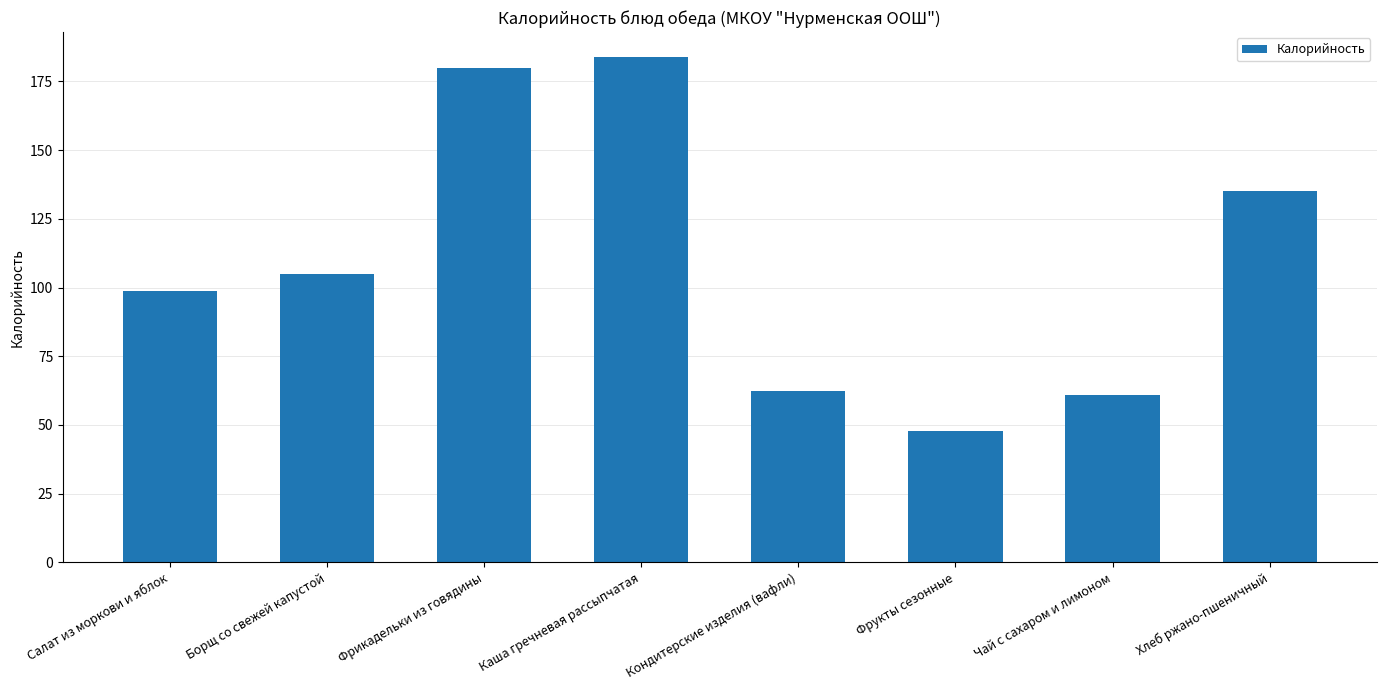

What is the value of the 8th bar from the left?

135.0